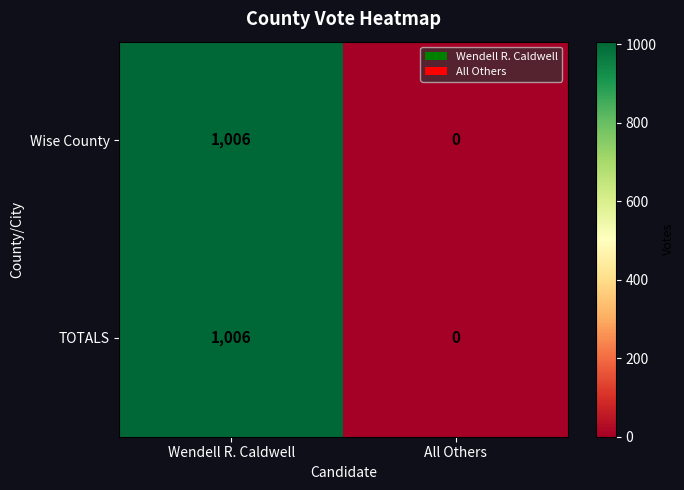

What is the greatest value displayed?

1006